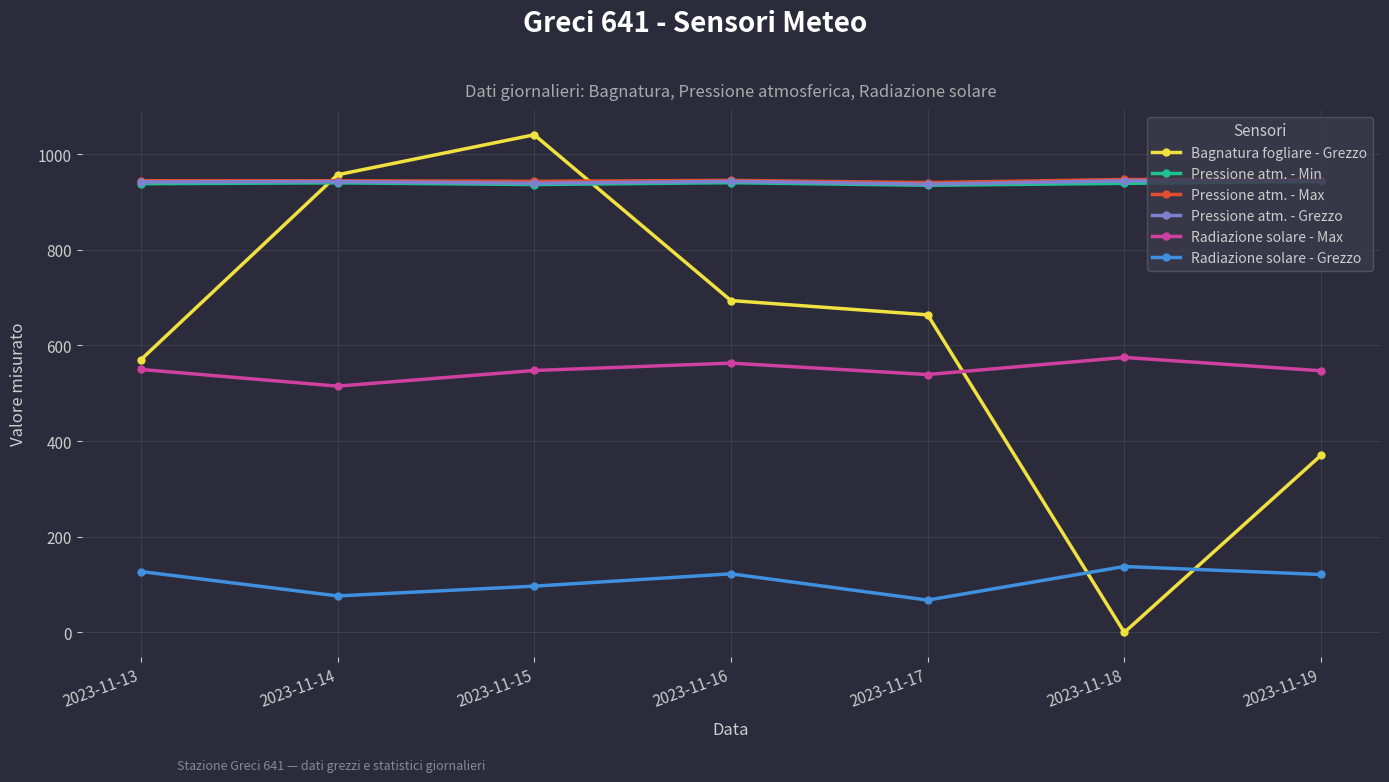

Which category has the lowest value across all series?

2023-11-18